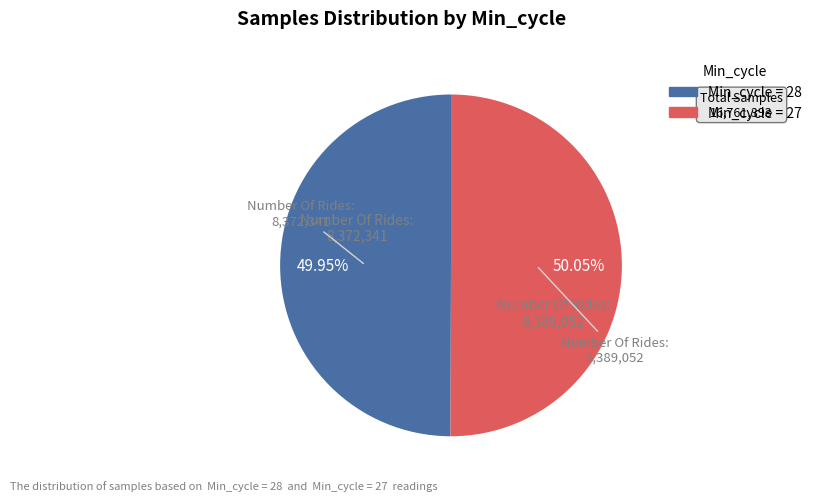

Is there a majority slice in this chart?

Yes